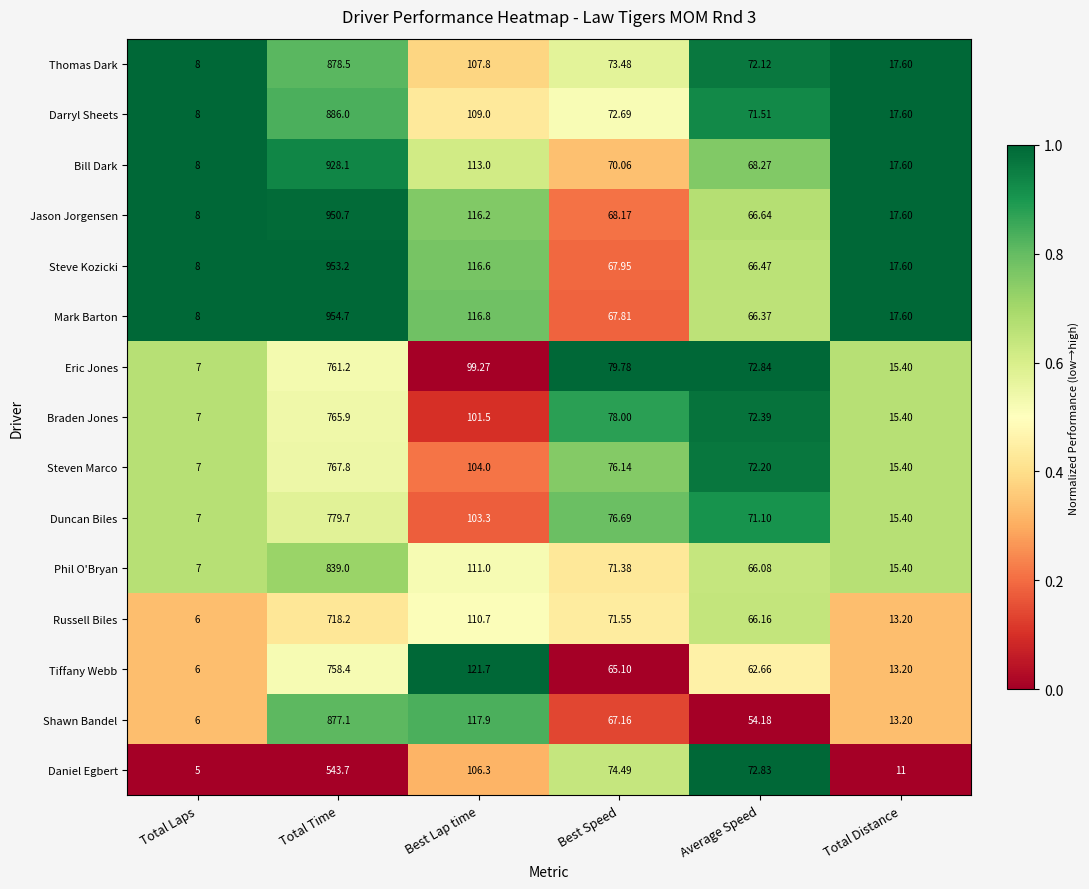

How many categories are shown in the chart?

6